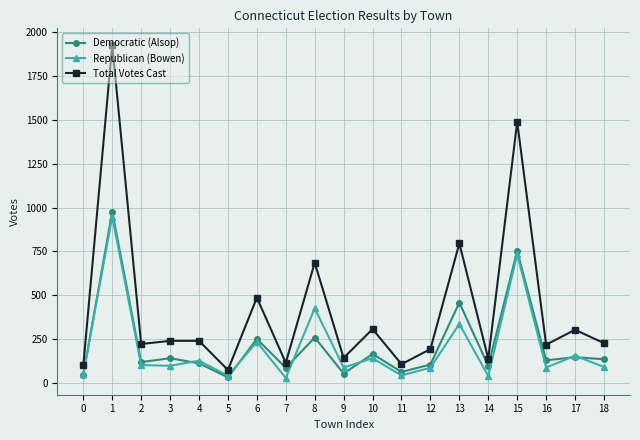

The value of Republican (Bowen) at 3 is 176. True or false?

False